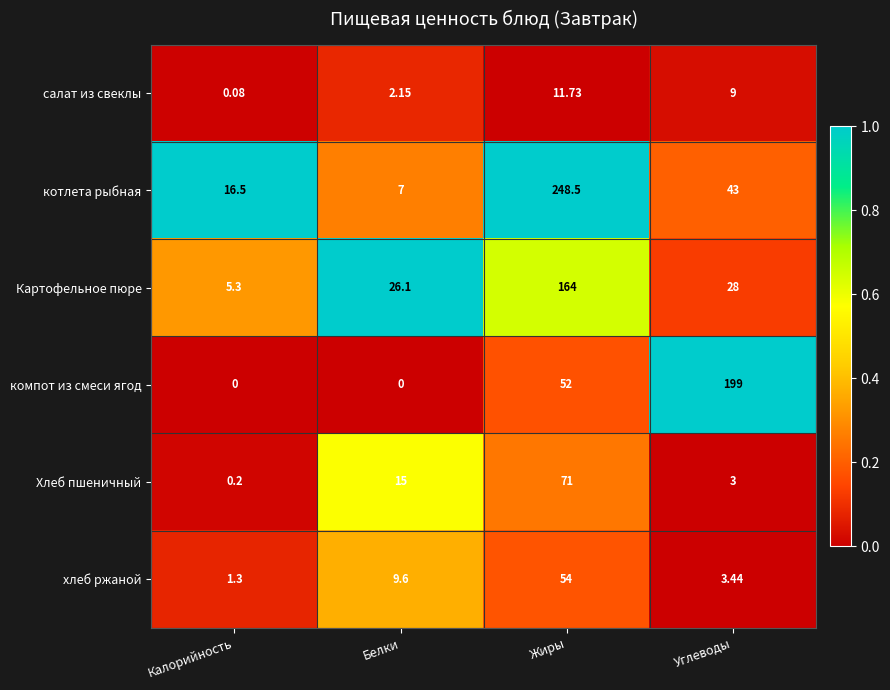

Between Калорийность and Жиры, which series saw the biggest shift?

котлета рыбная